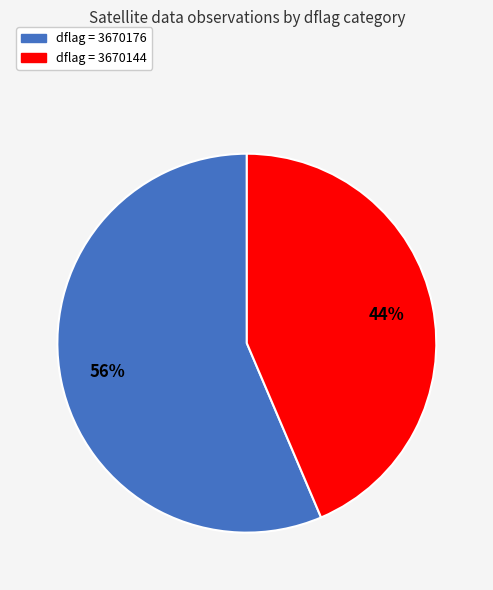

Is there a majority slice in this chart?

Yes